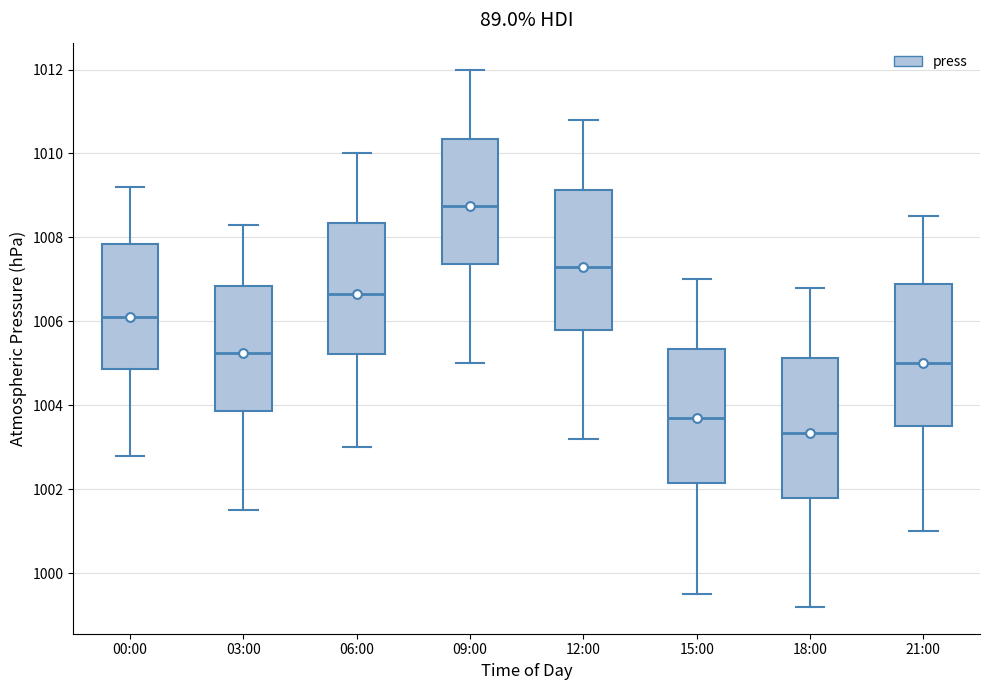

Reading left to right, transcribe this box plot: for each box, give where its median line is, the range the box spans, and where its two whiskers end, as read against the y-axis. The values are not printed on the chart, so give them approximately, as read against the axis.

00:00: median 1006.2, box 1004.8 to 1007.8, whiskers 1002.8 to 1009.2
03:00: median 1005.2, box 1003.8 to 1006.8, whiskers 1001.6 to 1008.4
06:00: median 1006.6, box 1005.2 to 1008.4, whiskers 1003.0 to 1010.0
09:00: median 1008.8, box 1007.4 to 1010.4, whiskers 1005.0 to 1012.0
12:00: median 1007.4, box 1005.8 to 1009.2, whiskers 1003.2 to 1010.8
15:00: median 1003.8, box 1002.2 to 1005.4, whiskers 999.6 to 1007.0
18:00: median 1003.4, box 1001.8 to 1005.2, whiskers 999.2 to 1006.8
21:00: median 1005.0, box 1003.6 to 1007.0, whiskers 1001.0 to 1008.6